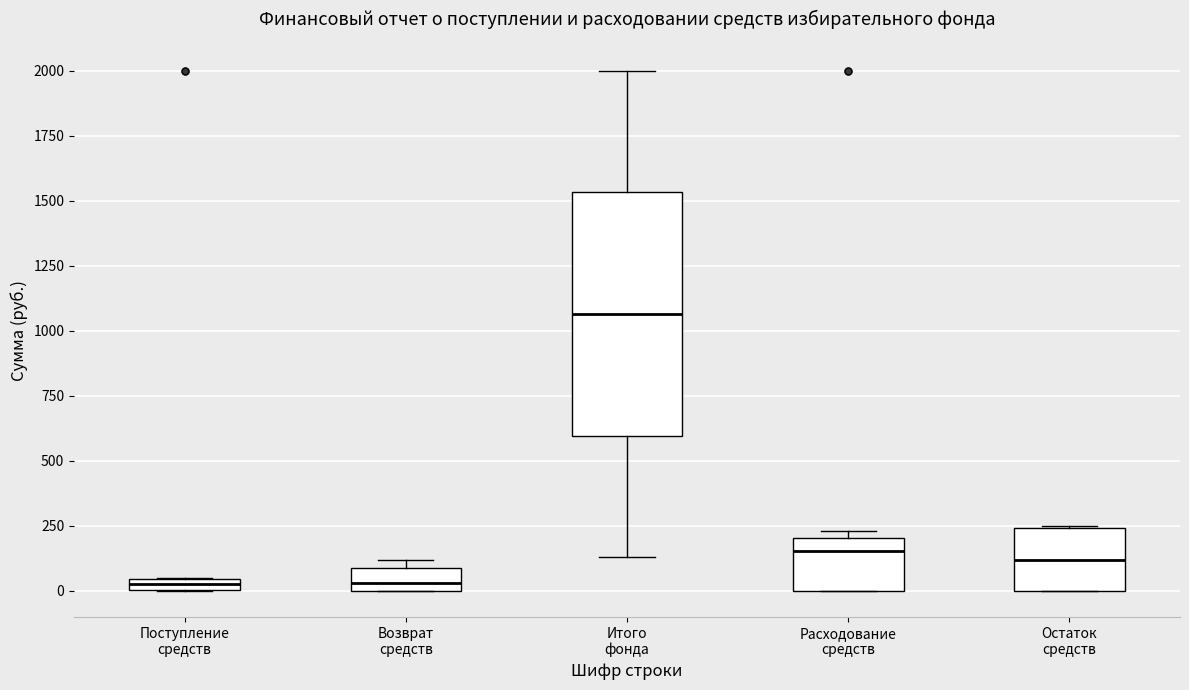

Where is the lower edge of the box for Итого фонда on the y-axis? The values are not printed on the chart, so give them approximately, as read against the axis.

600